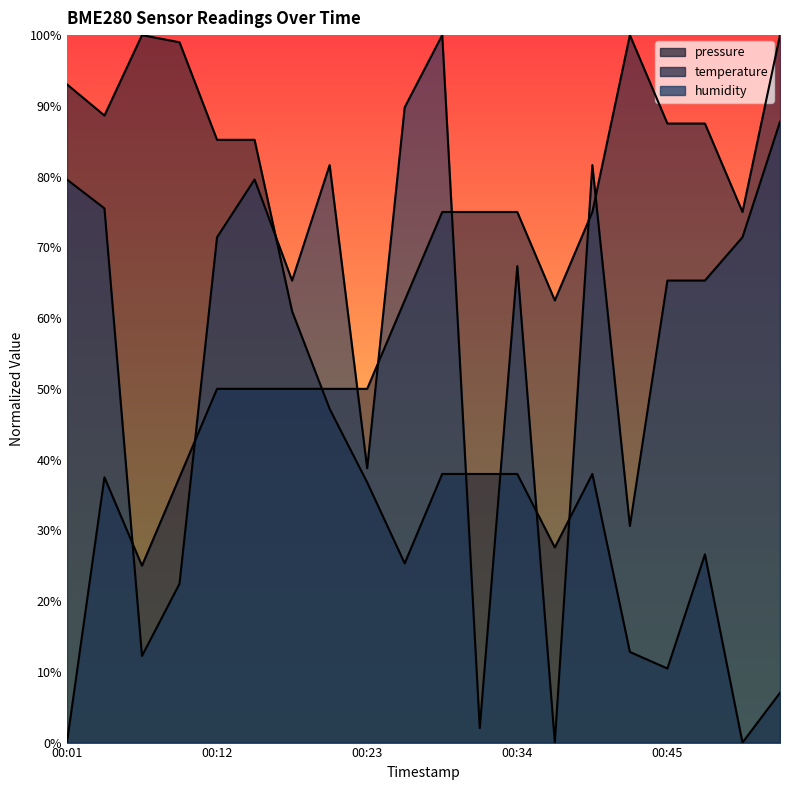

Rank the categories by pressure value from highest to lowest.

00:07, 00:09, 00:01, 00:04, 00:12, 00:15, 00:18, 00:20, 00:29, 00:31, 00:34, 00:40, 00:23, 00:37, 00:48, 00:26, 00:42, 00:45, 00:53, 00:51